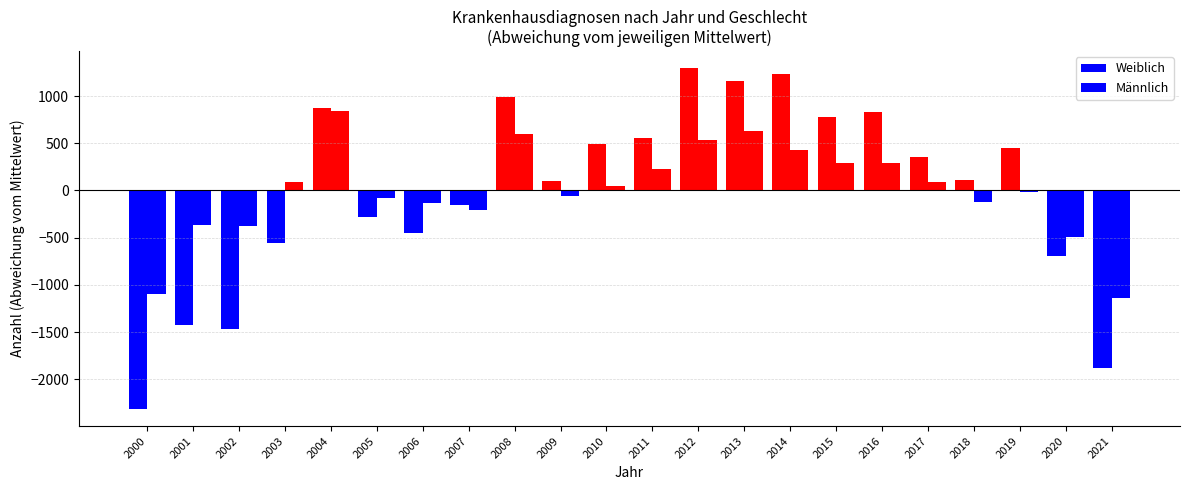

At how many categories does at least one series exceed 926?

4